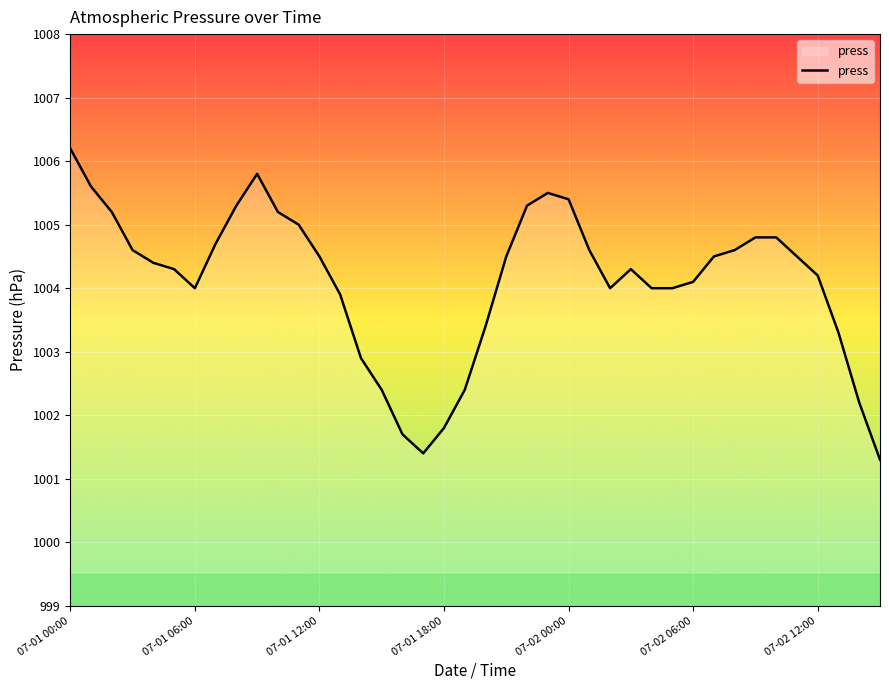

Does the chart display data point markers on the line(s)?

No